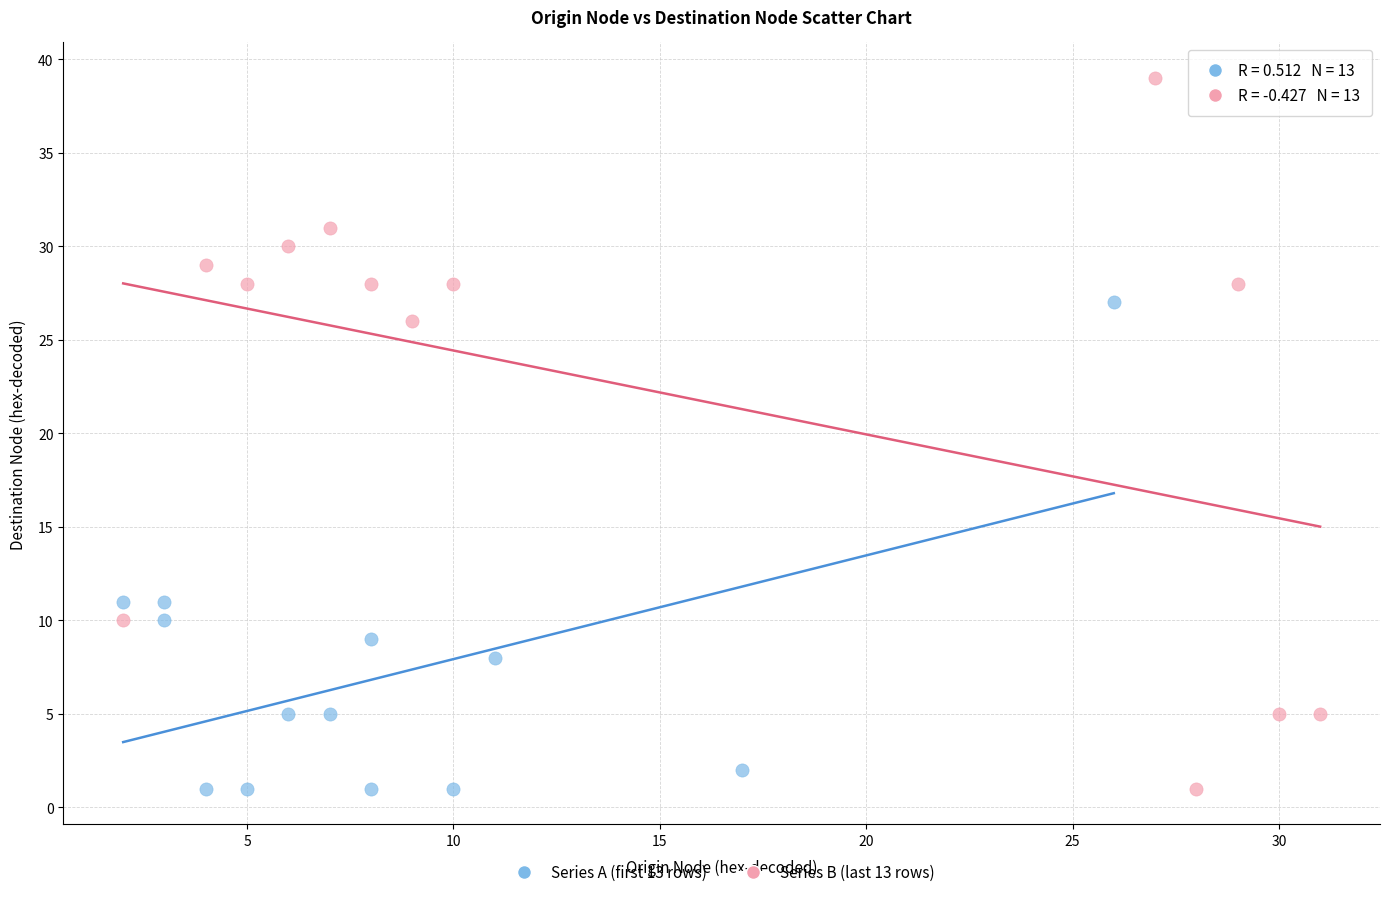

Which series has the largest Y range (max minus min)?

Series B (last 13 rows)